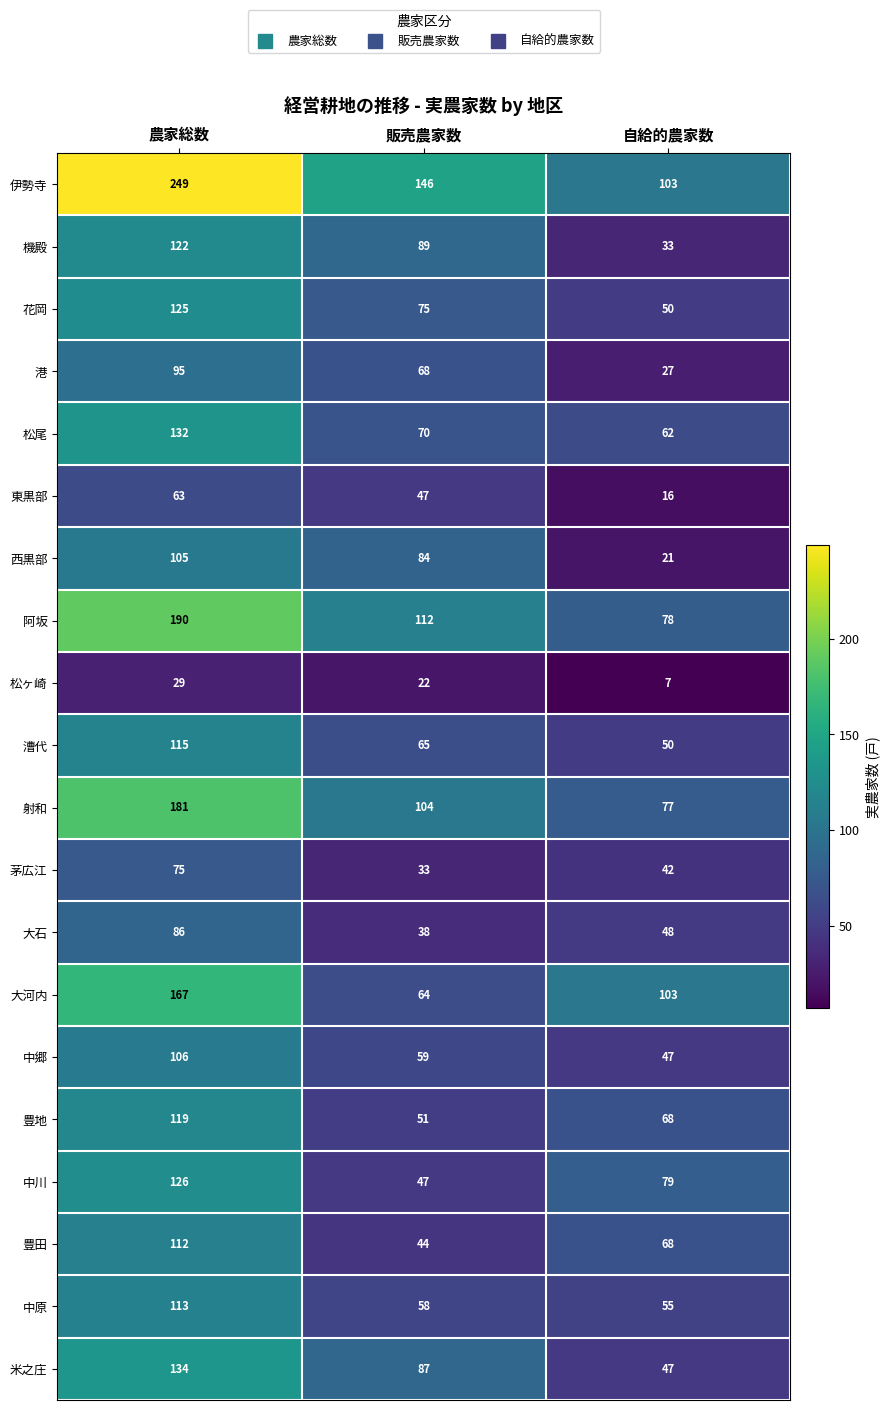

What is the difference between the 漕代 values at 自給的農家数 and 農家総数?

65